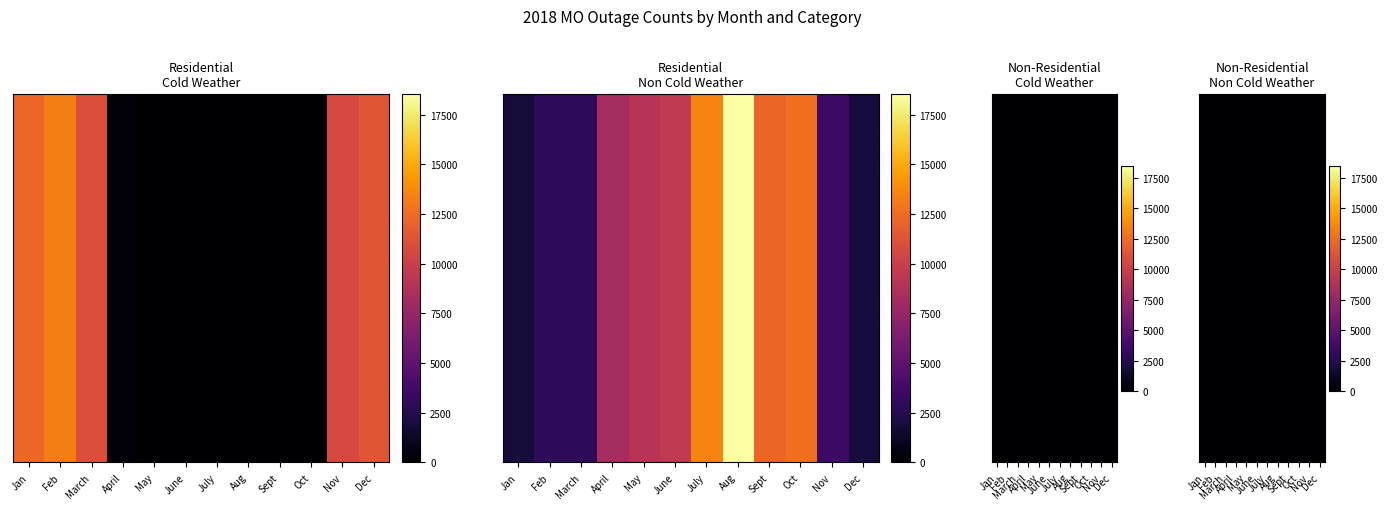

How many data points does each series have?

12